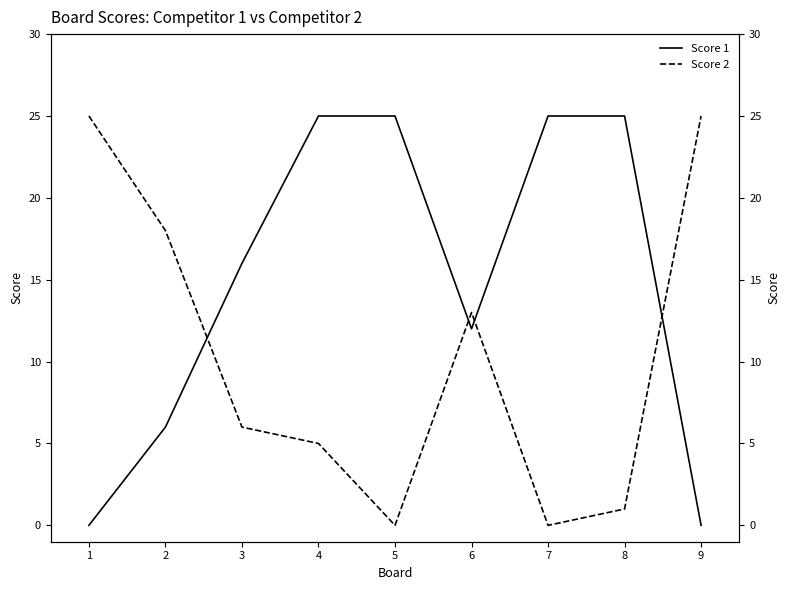

True or false: Score 1 and Score 2 cross at least once.

True